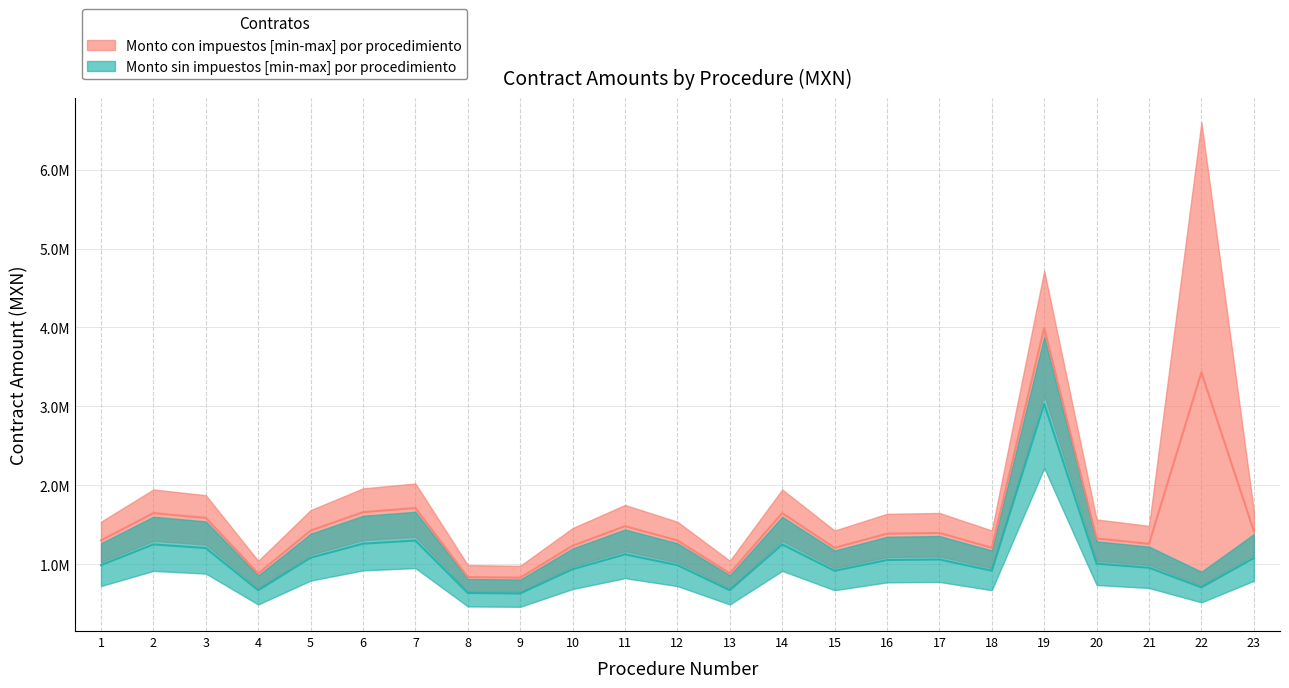

Which category has the lowest value across all series?

9